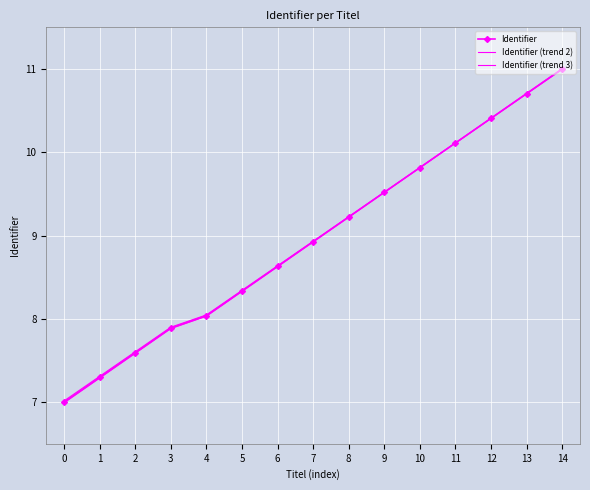

Is it true that Identifier (trend 2) equals 8.0 at 4?

True